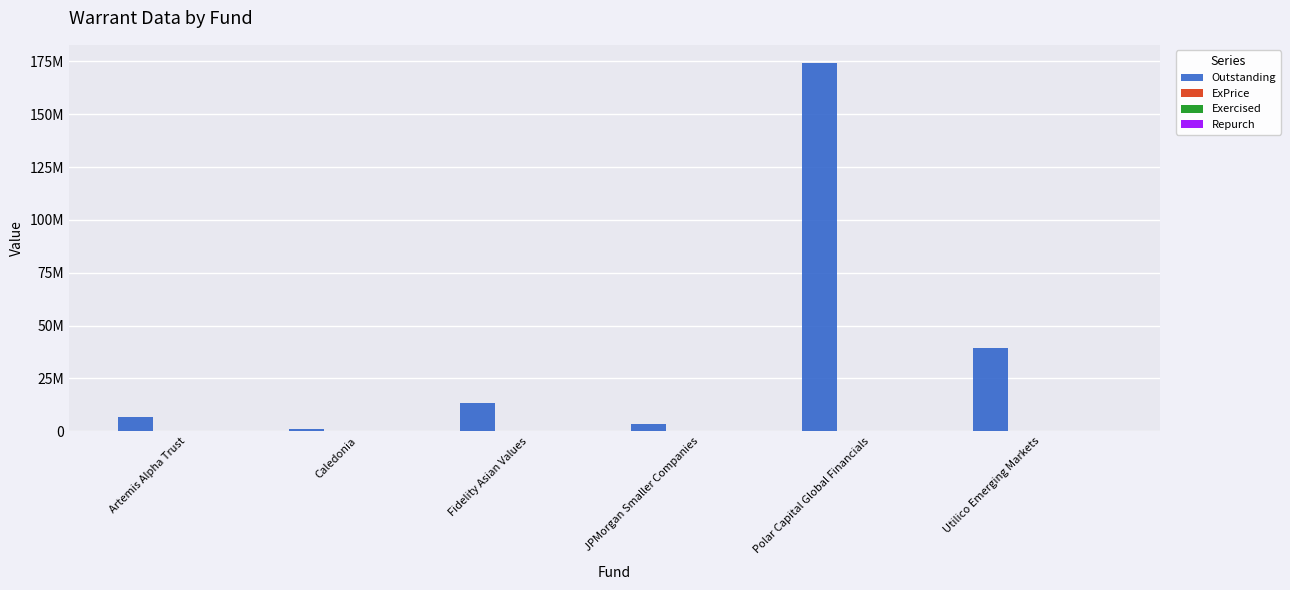

What is the value of the Exercised bar at the 4th from the left?

329.0